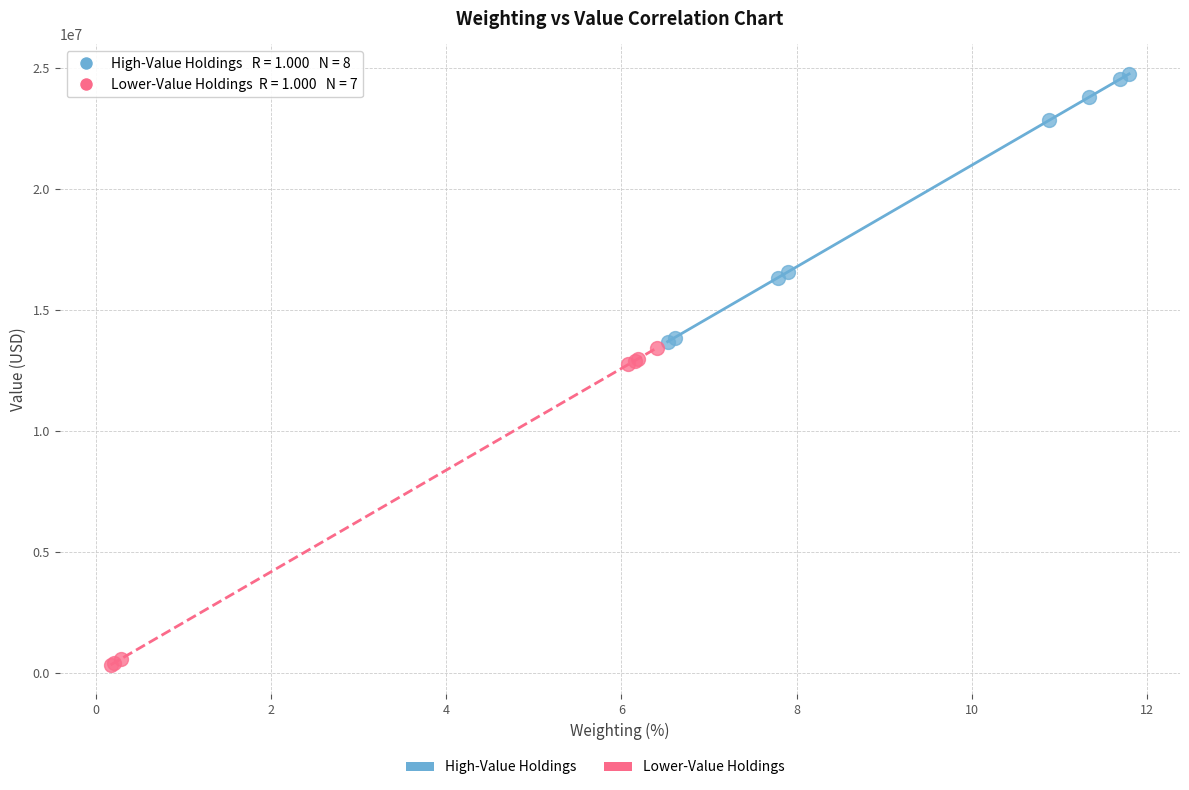

Which series reaches the maximum Y coordinate?

High-Value Holdings